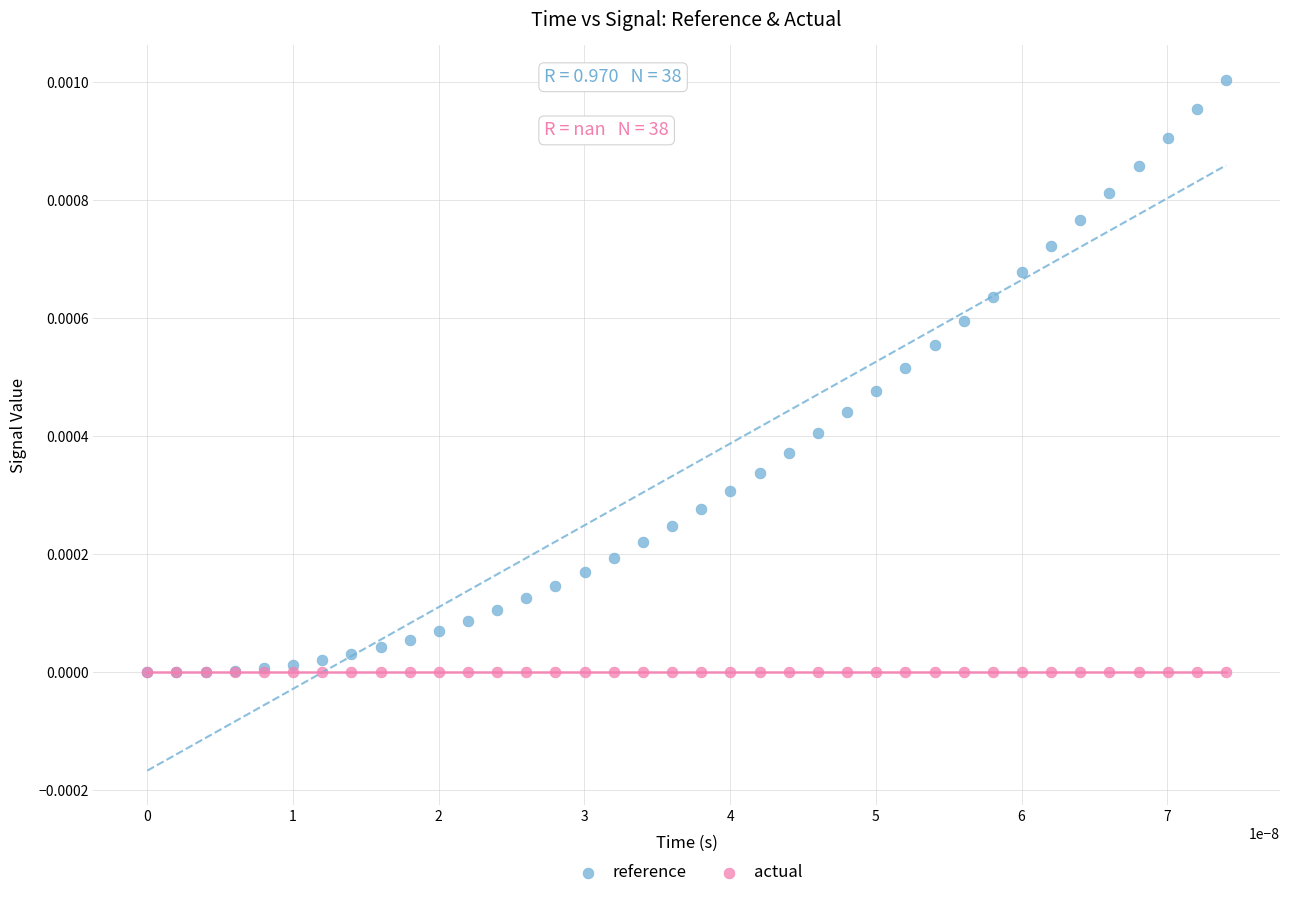

What are all the series names shown in the legend?

reference, actual